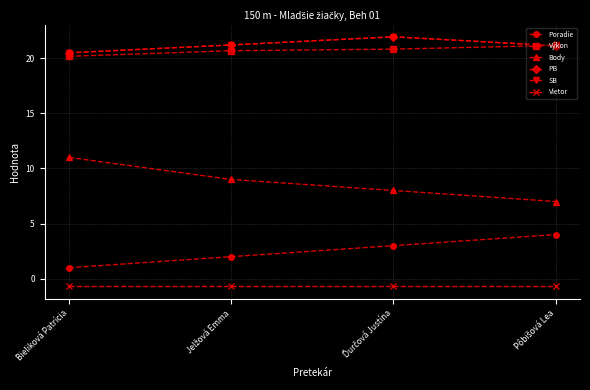

Is this an area chart (filled region under the line)?

No